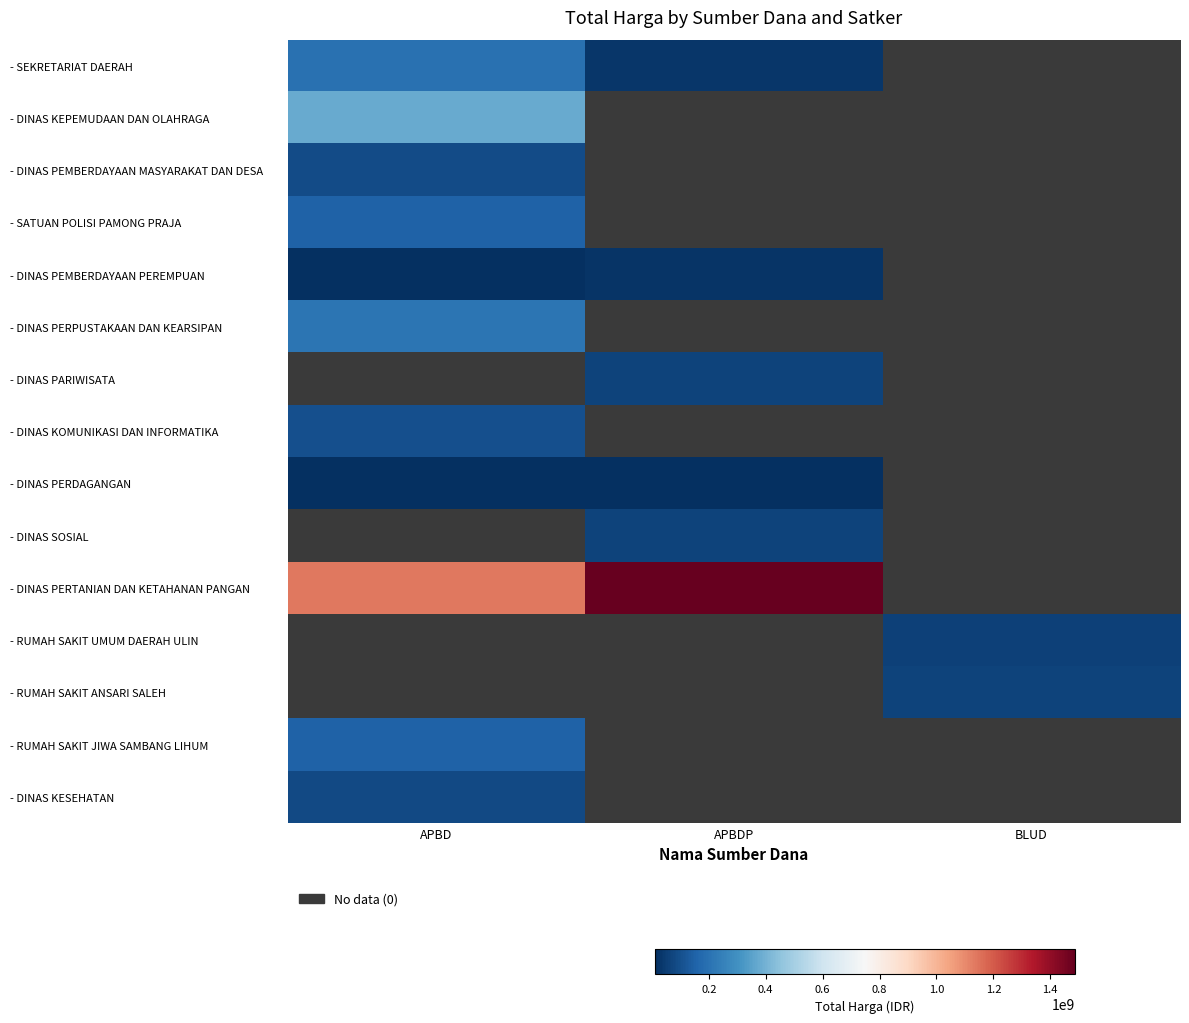

Between DINAS KEPEMUDAAN DAN OLAHRAGA and DINAS KESEHATAN, which series saw the biggest shift?

APBD